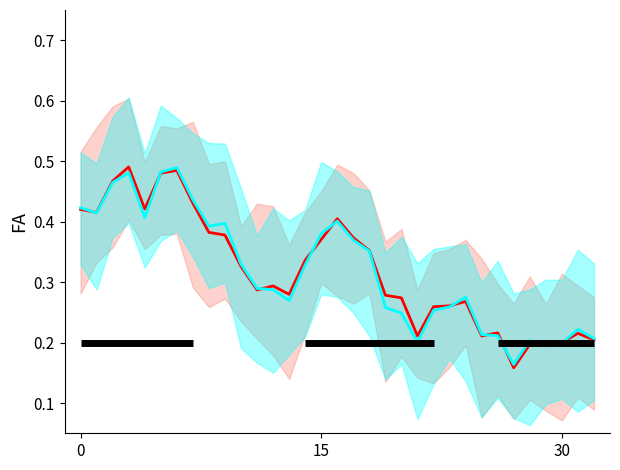

Is it true that Elegíveis equals 0.4 at 9?

True